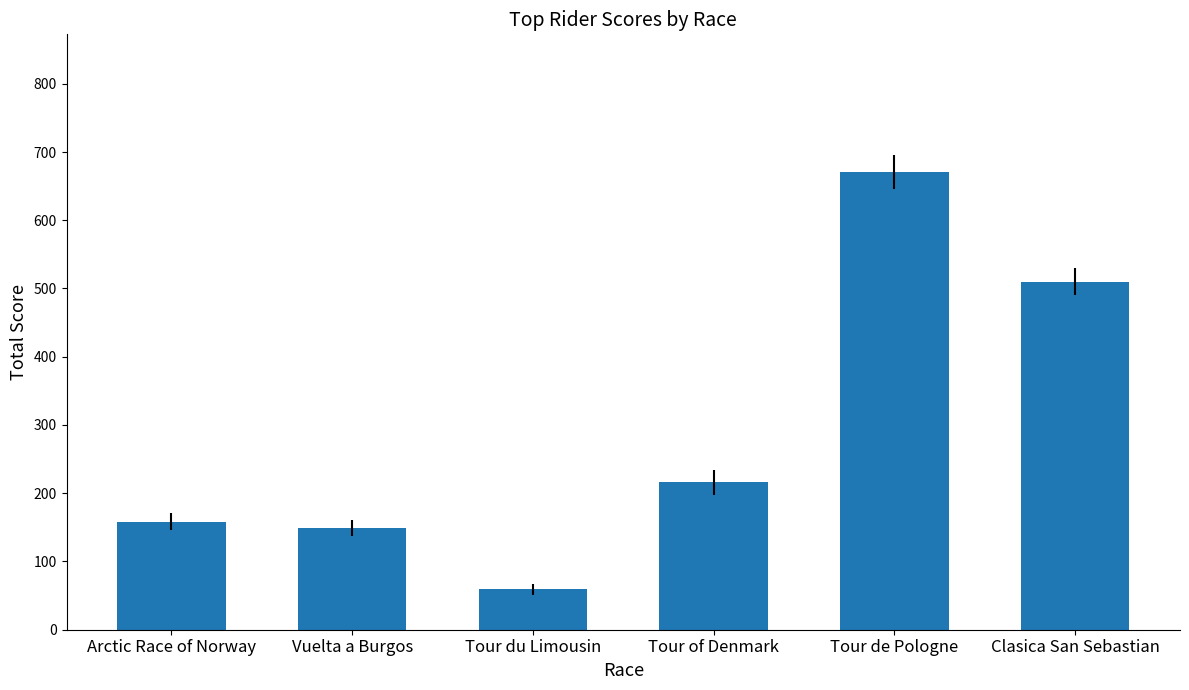

Reading left to right, what are all the values shown in this chart?

Arctic Race of Norway=158.4	Vuelta a Burgos=148.9	Tour du Limousin=59.1	Tour of Denmark=216.1	Tour de Pologne=671.1	Clasica San Sebastian=510.2